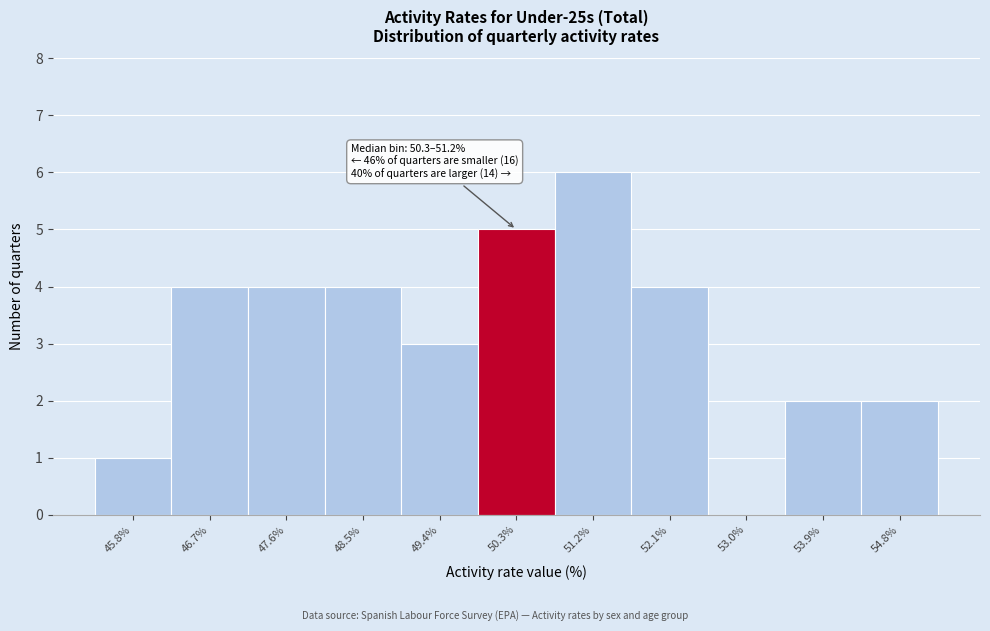

Reading left to right, transcribe all the data shown in this chart.

45.8%=1	46.7%=4	47.6%=4	48.5%=4	49.4%=3	50.3%=5	51.2%=6	52.1%=4	53.0%=0	53.9%=2	54.8%=2